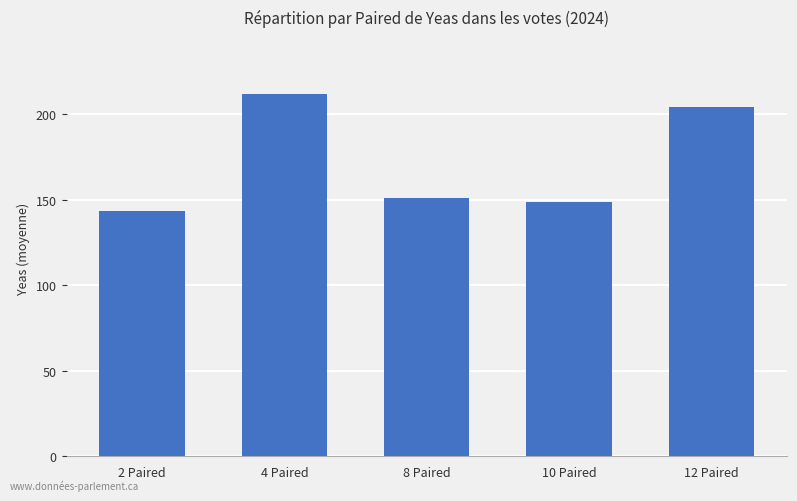

Which category has the lowest value across all series?

2 Paired